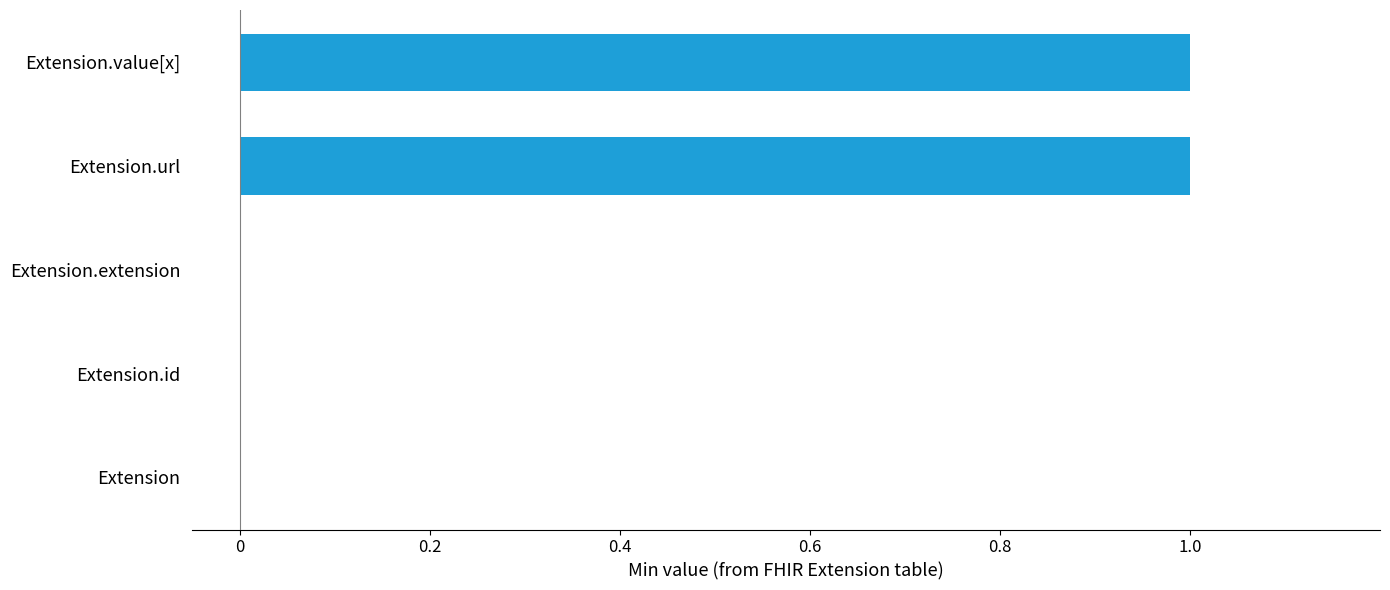

How many data points does each series have?

5